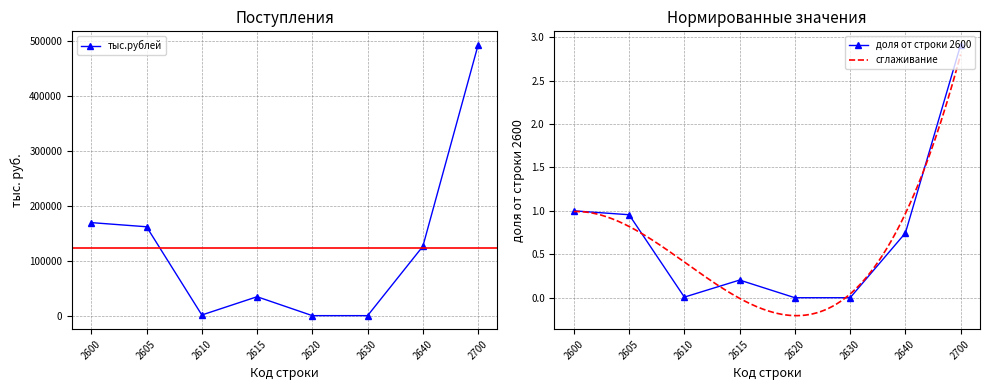

Reading right to left, transcribe all the data shown in this chart.

492731	126125	0	0	34411	1187	161723	169285